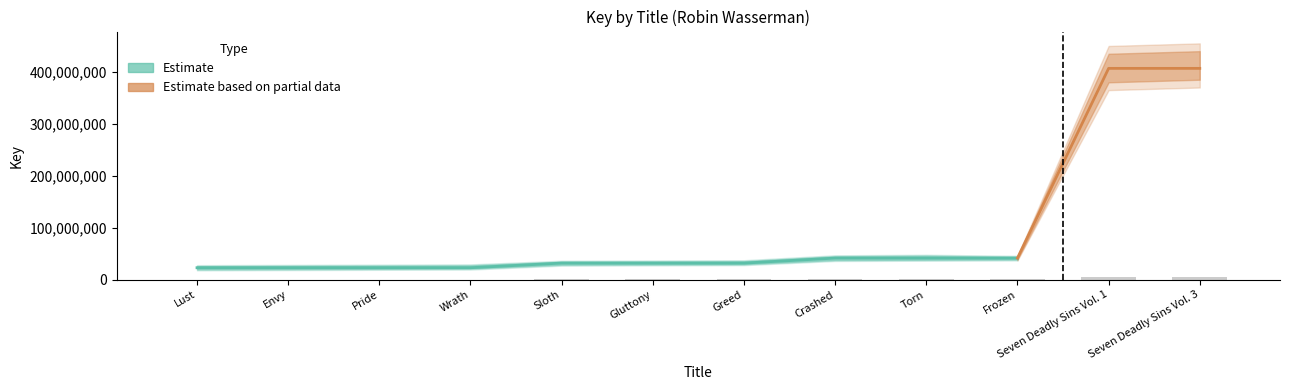

Is it true that the value at Pride is 345609.7?

True